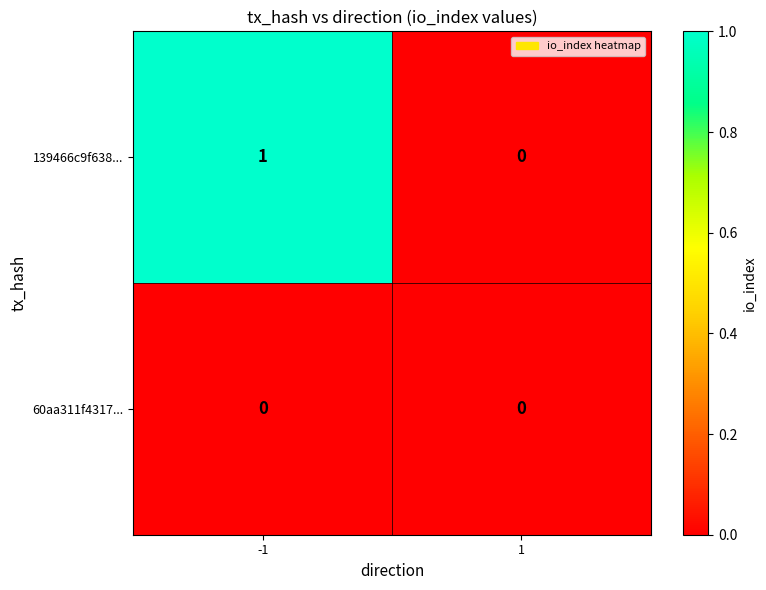

Count the number of categories in the chart.

2